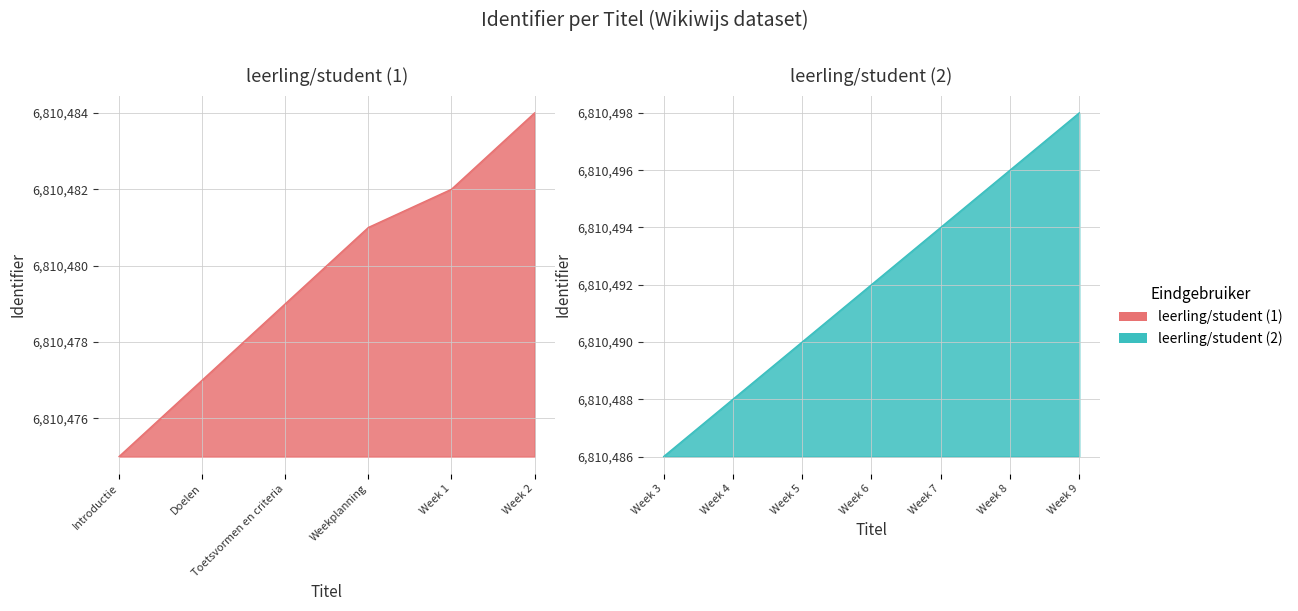

What is the difference between the maximum and second lowest values?

21